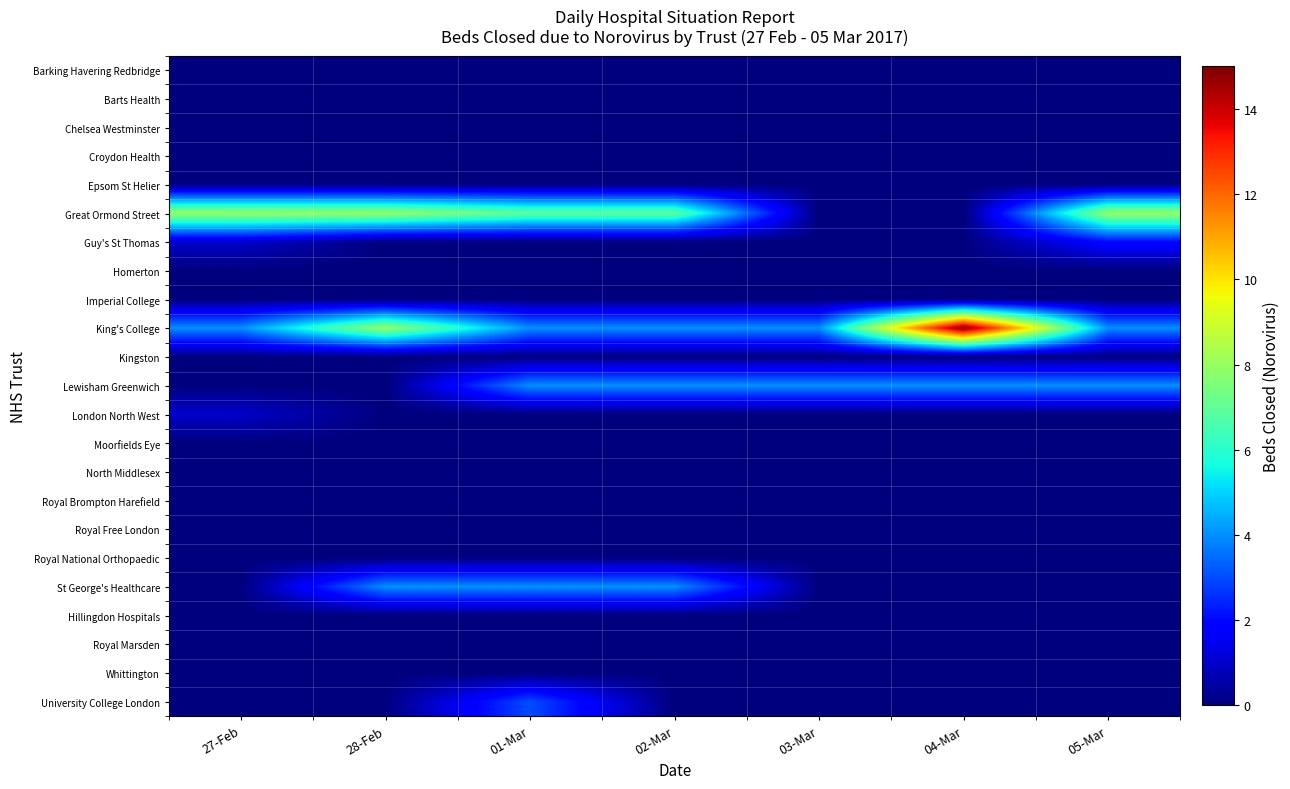

Reading left to right, extract all data points from this chart.

Barking Havering Redbridge: 27-Feb=0	28-Feb=0	01-Mar=0	02-Mar=0	03-Mar=0	04-Mar=0	05-Mar=0
Barts Health: 27-Feb=0	28-Feb=0	01-Mar=0	02-Mar=0	03-Mar=0	04-Mar=0	05-Mar=0
Chelsea Westminster: 27-Feb=0	28-Feb=0	01-Mar=0	02-Mar=0	03-Mar=0	04-Mar=0	05-Mar=0
Croydon Health: 27-Feb=0	28-Feb=0	01-Mar=0	02-Mar=0	03-Mar=0	04-Mar=0	05-Mar=0
Epsom St Helier: 27-Feb=0	28-Feb=0	01-Mar=0	02-Mar=0	03-Mar=0	04-Mar=0	05-Mar=0
Great Ormond Street: 27-Feb=8	28-Feb=8	01-Mar=7	02-Mar=7	03-Mar=0	04-Mar=0	05-Mar=8
Guy's St Thomas: 27-Feb=1	28-Feb=0	01-Mar=0	02-Mar=0	03-Mar=0	04-Mar=0	05-Mar=2
Homerton: 27-Feb=0	28-Feb=0	01-Mar=0	02-Mar=0	03-Mar=0	04-Mar=0	05-Mar=0
Imperial College: 27-Feb=0	28-Feb=0	01-Mar=0	02-Mar=0	03-Mar=0	04-Mar=0	05-Mar=0
King's College: 27-Feb=4	28-Feb=8	01-Mar=4	02-Mar=4	03-Mar=4	04-Mar=15	05-Mar=4
Kingston: 27-Feb=0	28-Feb=0	01-Mar=0	02-Mar=0	03-Mar=0	04-Mar=0	05-Mar=0
Lewisham Greenwich: 27-Feb=0	28-Feb=0	01-Mar=4	02-Mar=4	03-Mar=4	04-Mar=4	05-Mar=4
London North West: 27-Feb=1	28-Feb=0	01-Mar=0	02-Mar=0	03-Mar=0	04-Mar=0	05-Mar=0
Moorfields Eye: 27-Feb=0	28-Feb=0	01-Mar=0	02-Mar=0	03-Mar=0	04-Mar=0	05-Mar=0
North Middlesex: 27-Feb=0	28-Feb=0	01-Mar=0	02-Mar=0	03-Mar=0	04-Mar=0	05-Mar=0
Royal Brompton Harefield: 27-Feb=0	28-Feb=0	01-Mar=0	02-Mar=0	03-Mar=0	04-Mar=0	05-Mar=0
Royal Free London: 27-Feb=0	28-Feb=0	01-Mar=0	02-Mar=0	03-Mar=0	04-Mar=0	05-Mar=0
Royal National Orthopaedic: 27-Feb=0	28-Feb=0	01-Mar=0	02-Mar=0	03-Mar=0	04-Mar=0	05-Mar=0
St George's Healthcare: 27-Feb=0	28-Feb=4	01-Mar=4	02-Mar=4	03-Mar=0	04-Mar=0	05-Mar=0
Hillingdon Hospitals: 27-Feb=0	28-Feb=0	01-Mar=0	02-Mar=0	03-Mar=0	04-Mar=0	05-Mar=0
Royal Marsden: 27-Feb=0	28-Feb=0	01-Mar=0	02-Mar=0	03-Mar=0	04-Mar=0	05-Mar=0
Whittington: 27-Feb=0	28-Feb=0	01-Mar=0	02-Mar=0	03-Mar=0	04-Mar=0	05-Mar=0
University College London: 27-Feb=0	28-Feb=0	01-Mar=3	02-Mar=0	03-Mar=0	04-Mar=0	05-Mar=0